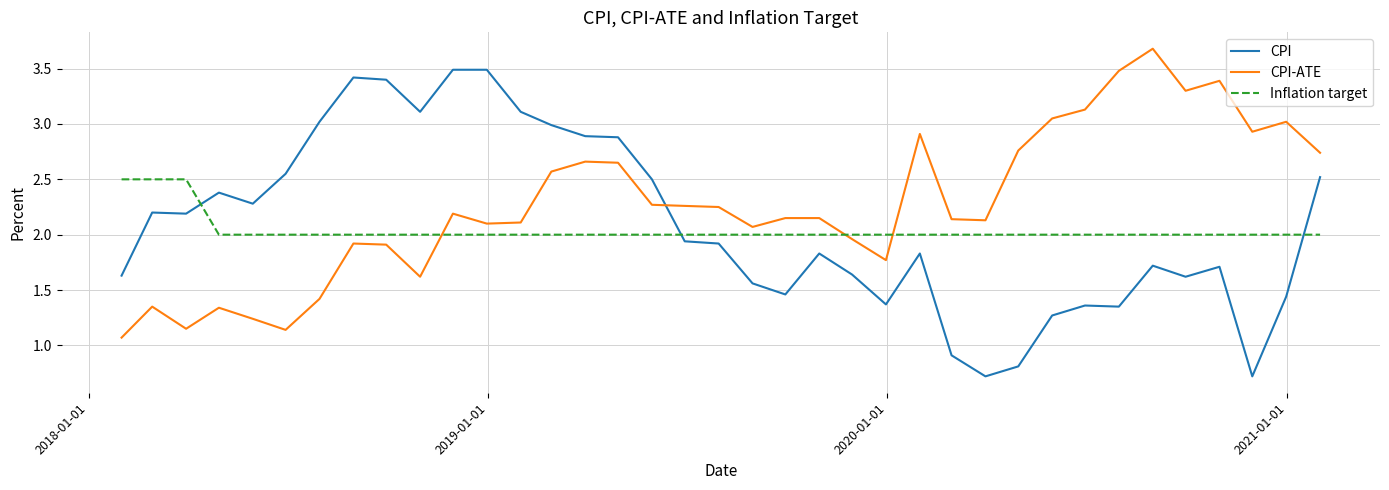

Which series has the widest spread of values?

CPI